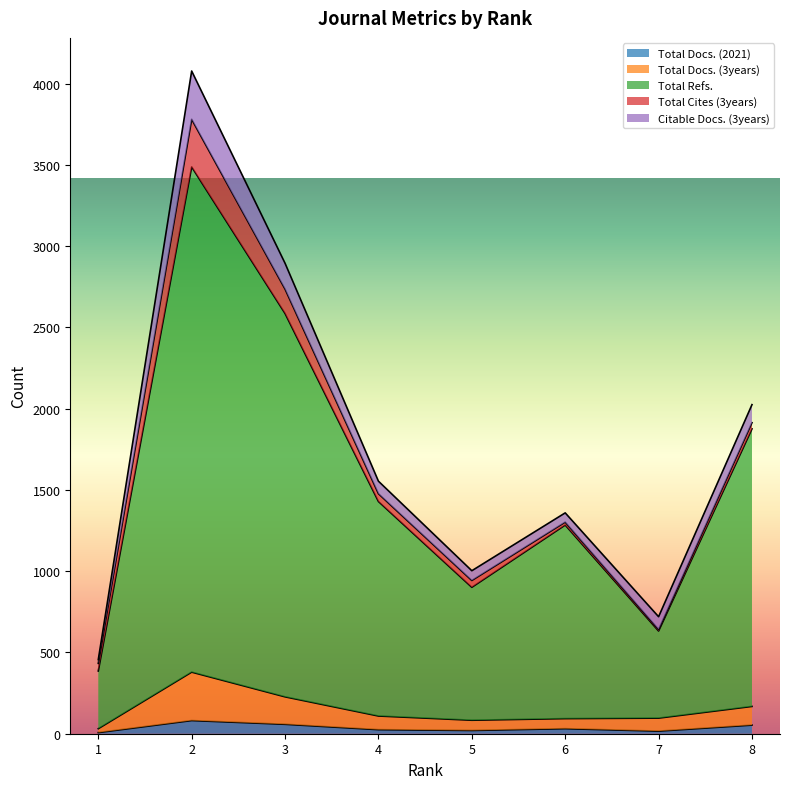

What are all the series names shown in the legend?

Total Docs. (2021), Total Docs. (3years), Total Refs., Total Cites (3years), Citable Docs. (3years)